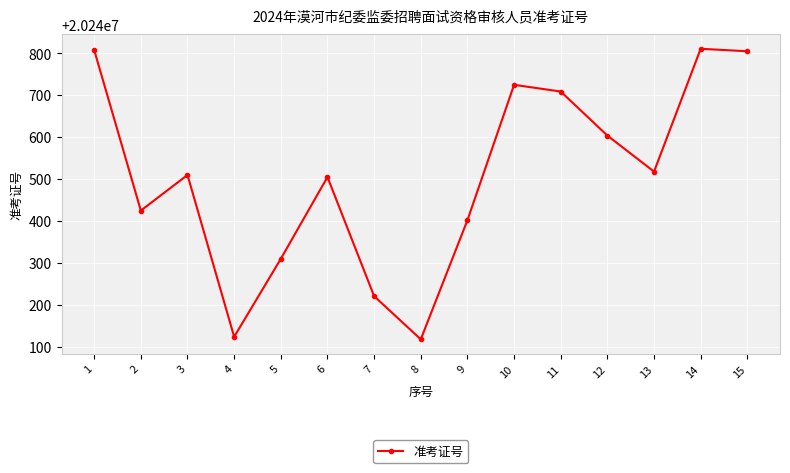

Does the chart have visible grid lines?

Yes